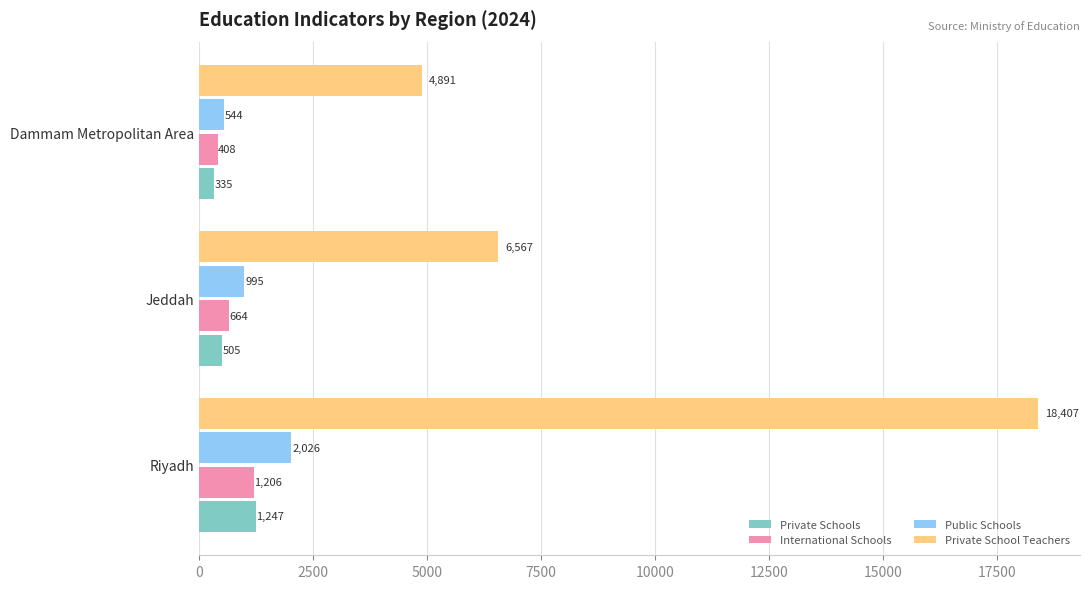

What is the total value across all series at Riyadh?

22886